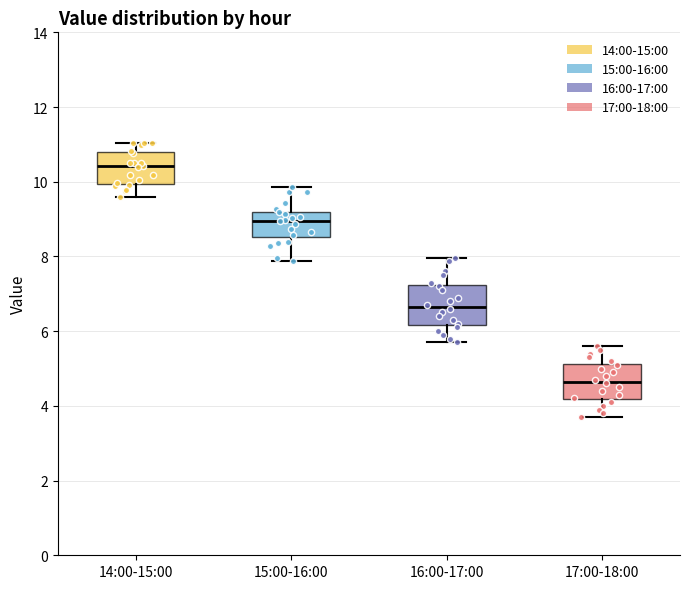

Where does the upper whisker of the box for 15:00-16:00 end on the y-axis? The values are not printed on the chart, so give them approximately, as read against the axis.

9.8